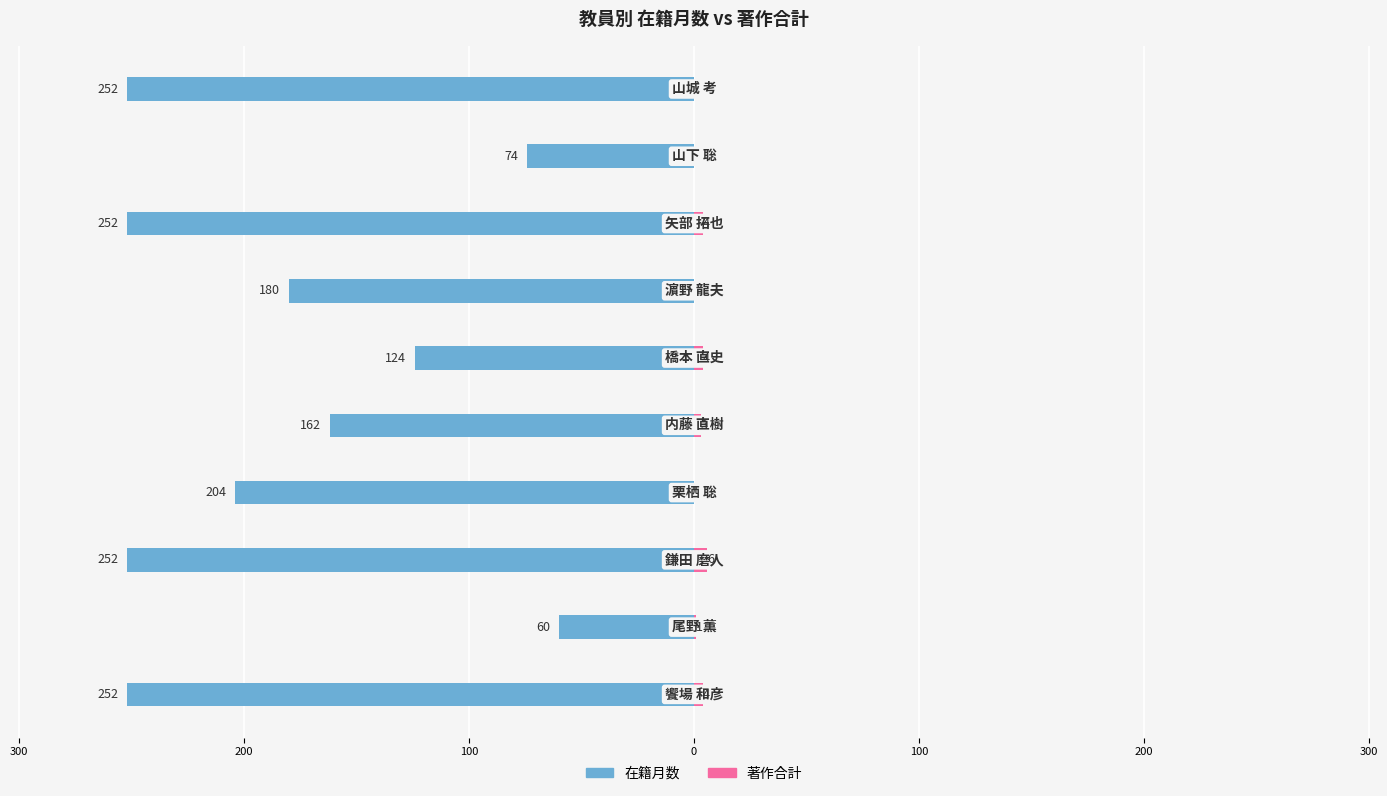

At how many categories does at least one series exceed -61?

10